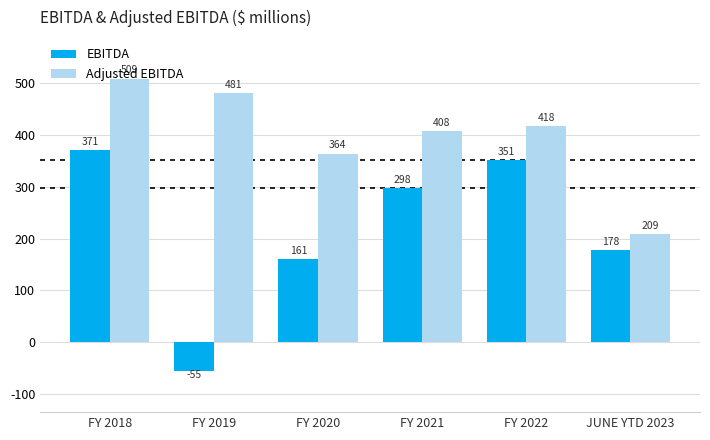

The Adjusted EBITDA series shows 407.8 at FY 2021. True or false?

True